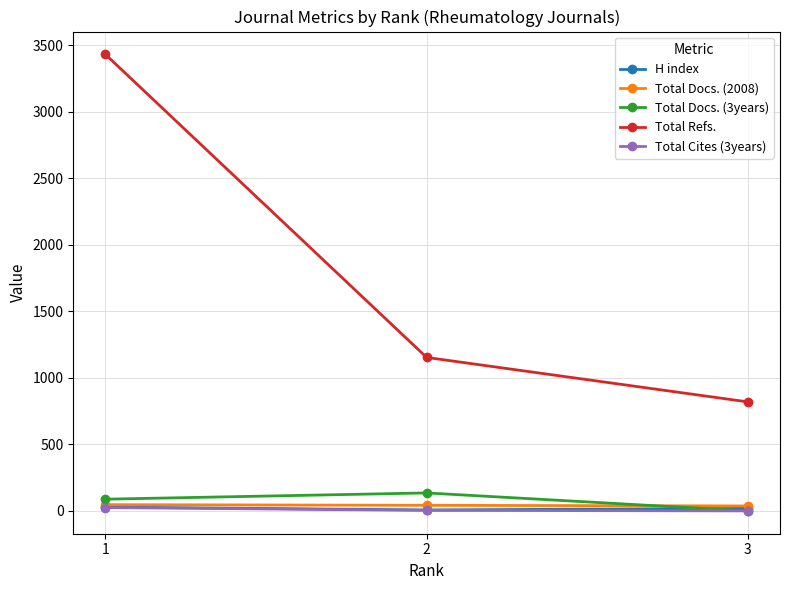

Which series changed the most between 2 and 3?

Total Refs.